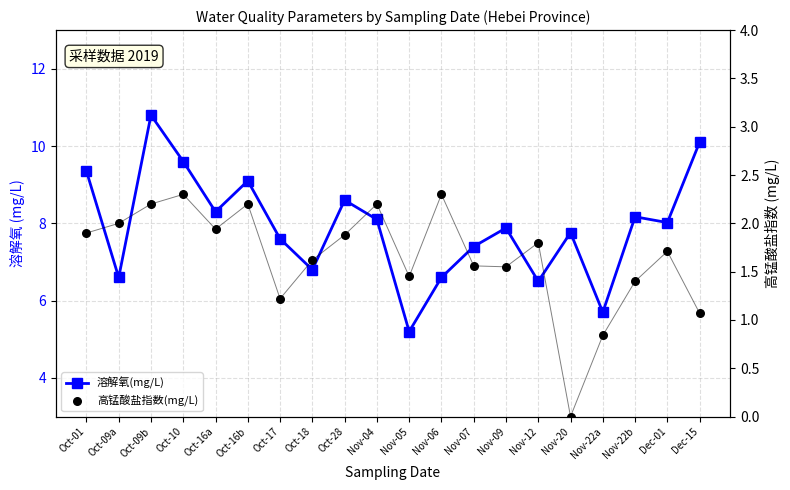

What is the total value across all series at Oct-28?

10.5